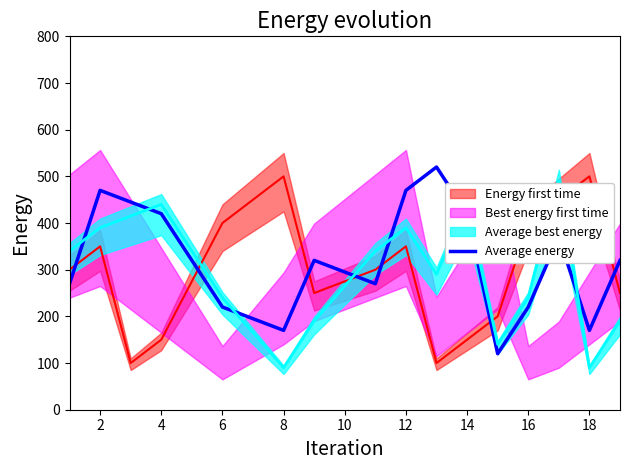

What is the highest value of the Average energy series?

520